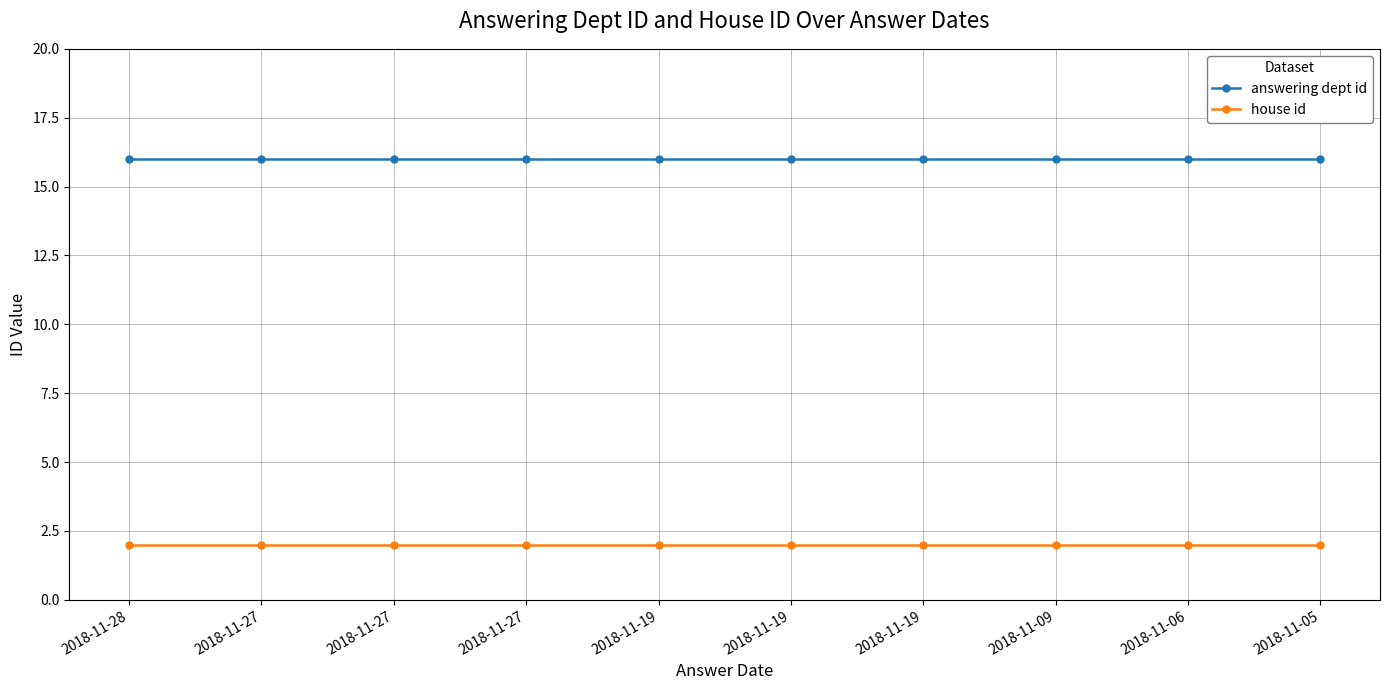

Count the number of categories in the chart.

10